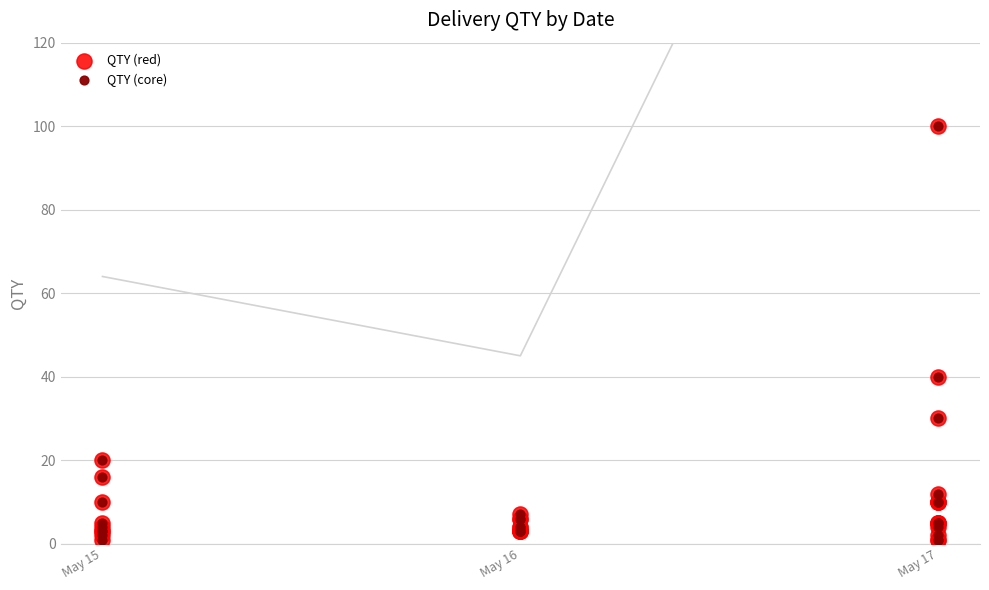

Which series reaches the maximum Y coordinate?

QTY (red)